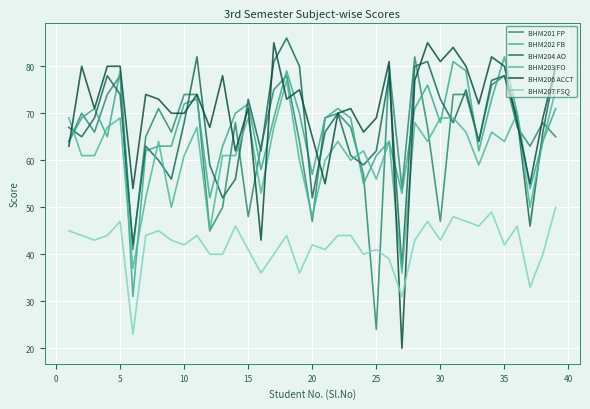

Does the chart have visible grid lines?

Yes